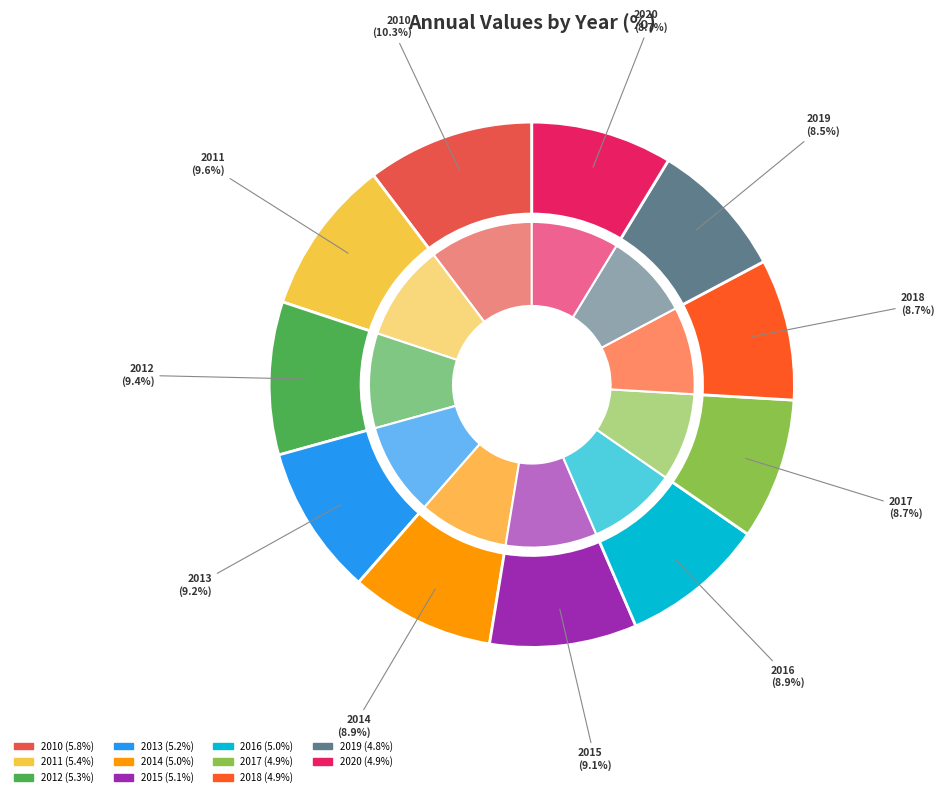

Count the number of slices in the pie.

11